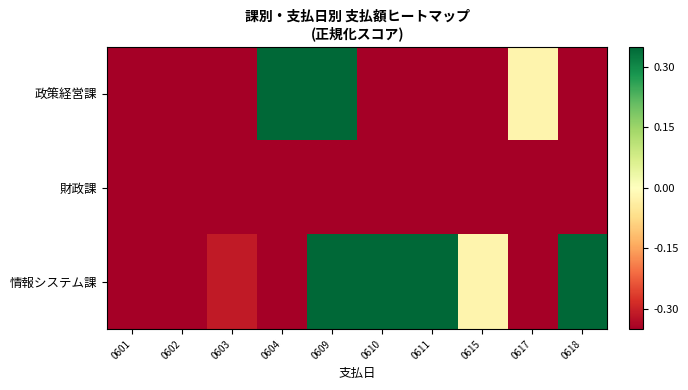

Reading right to left, transcribe all the data shown in this chart.

政策経営課: 0618=-0.3	0617=-0.0	0615=-0.3	0611=-0.3	0610=-0.3	0609=0.3	0604=0.3	0603=-0.3	0602=-0.3	0601=-0.3
財政課: 0618=-0.3	0617=-0.3	0615=-0.3	0611=-0.3	0610=-0.3	0609=-0.3	0604=-0.3	0603=-0.3	0602=-0.3	0601=-0.3
情報システム課: 0618=0.3	0617=-0.3	0615=-0.0	0611=0.3	0610=0.3	0609=0.3	0604=-0.3	0603=-0.3	0602=-0.3	0601=-0.3